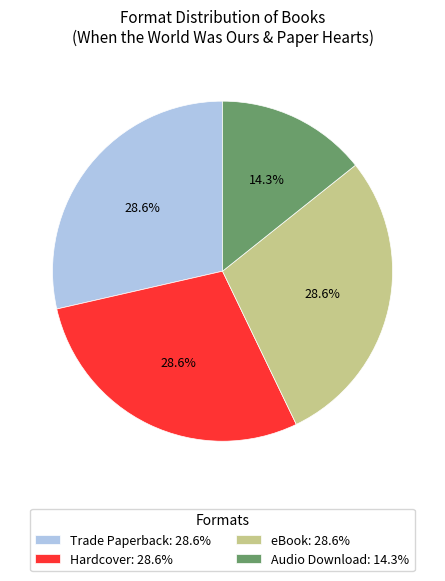

Is it true that Audio Download is 14% of the pie?

True